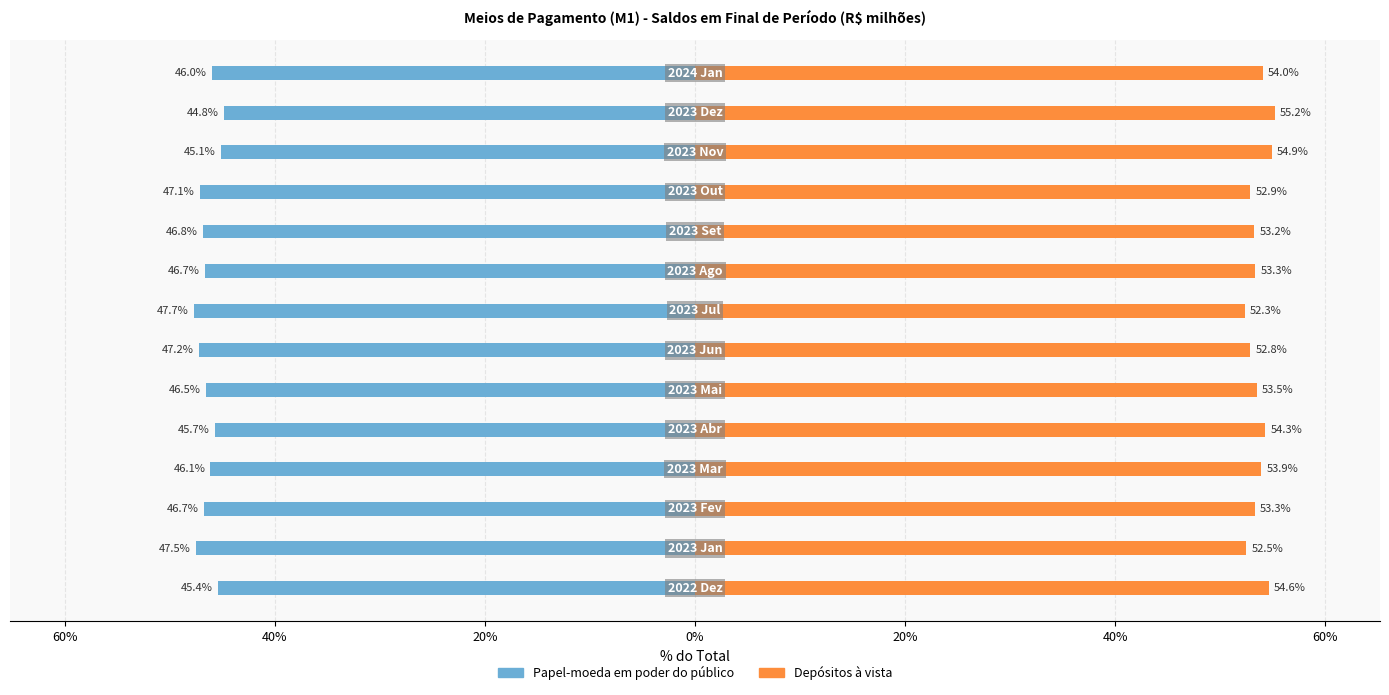

How many data points in Depósitos à vista are above 53?

10